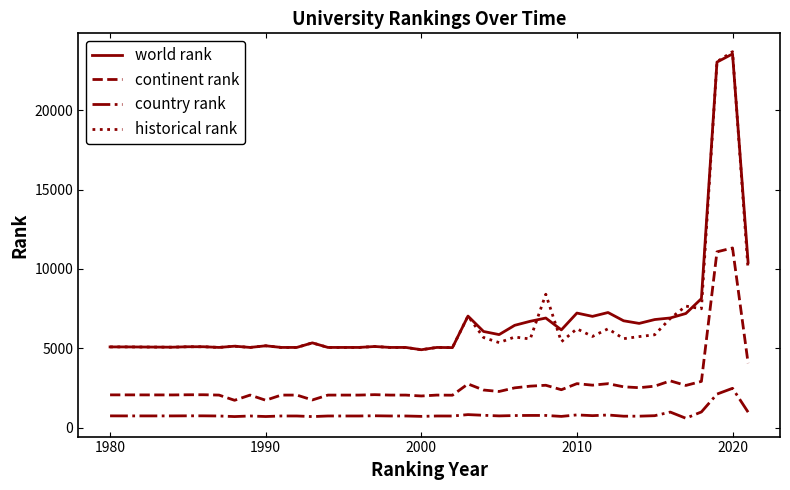

What is the minimum value for country rank?

585.0